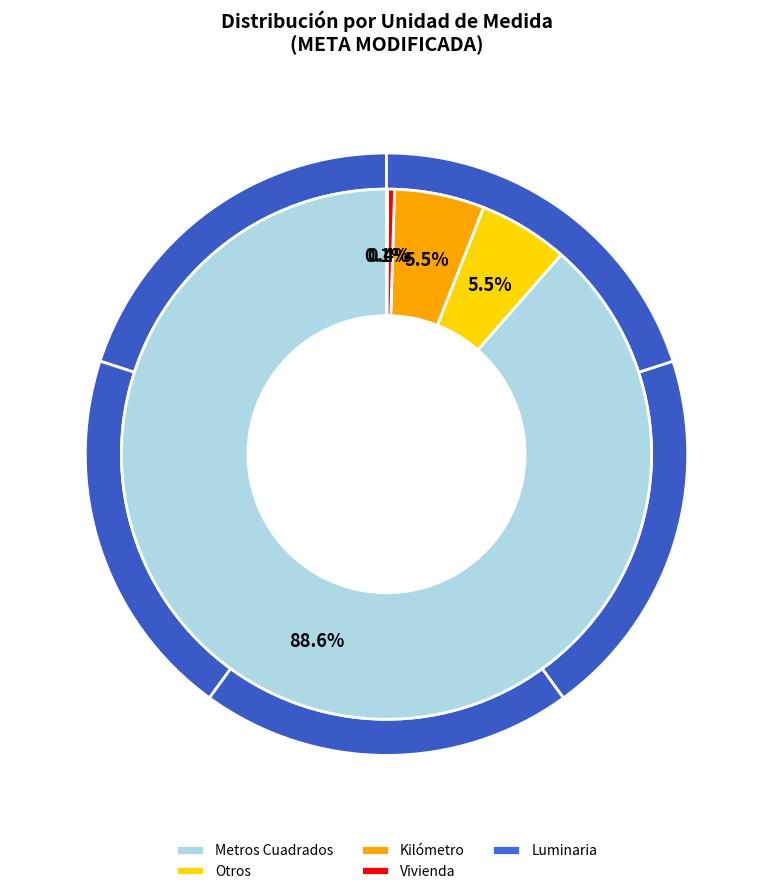

True or false: Vivienda accounts for 1% of the total.

False